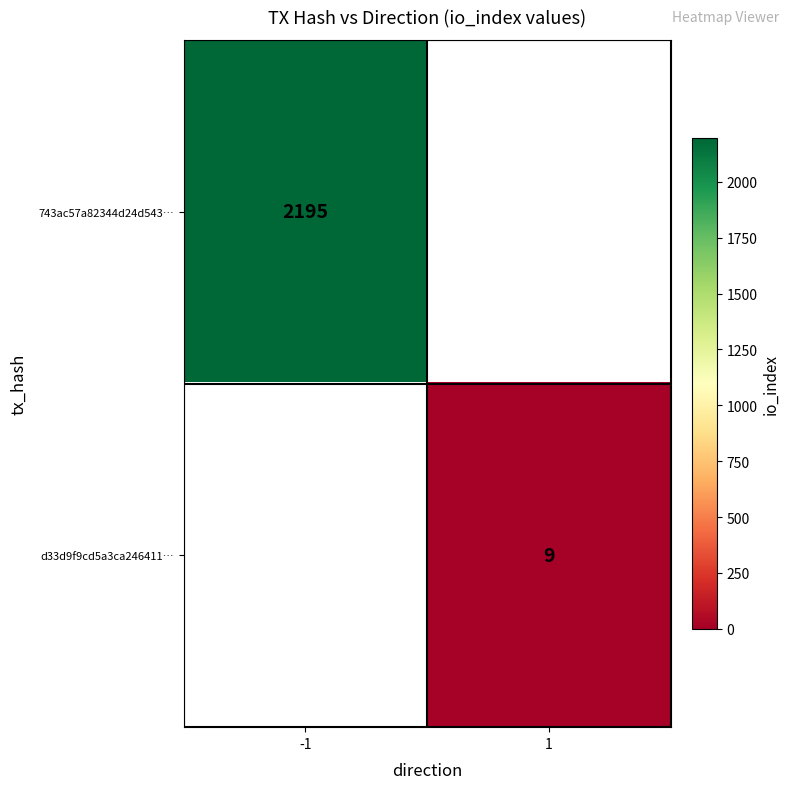

The d33d9f9cd5a3ca246411… series shows 3 at 1. True or false?

False